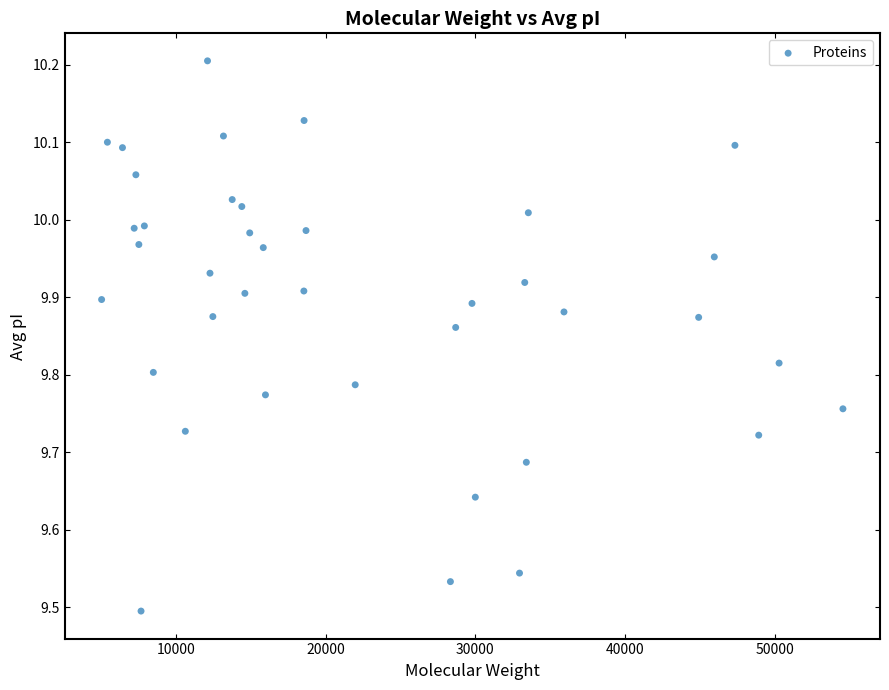

What is the range of X values (max minus min)?

49532.9